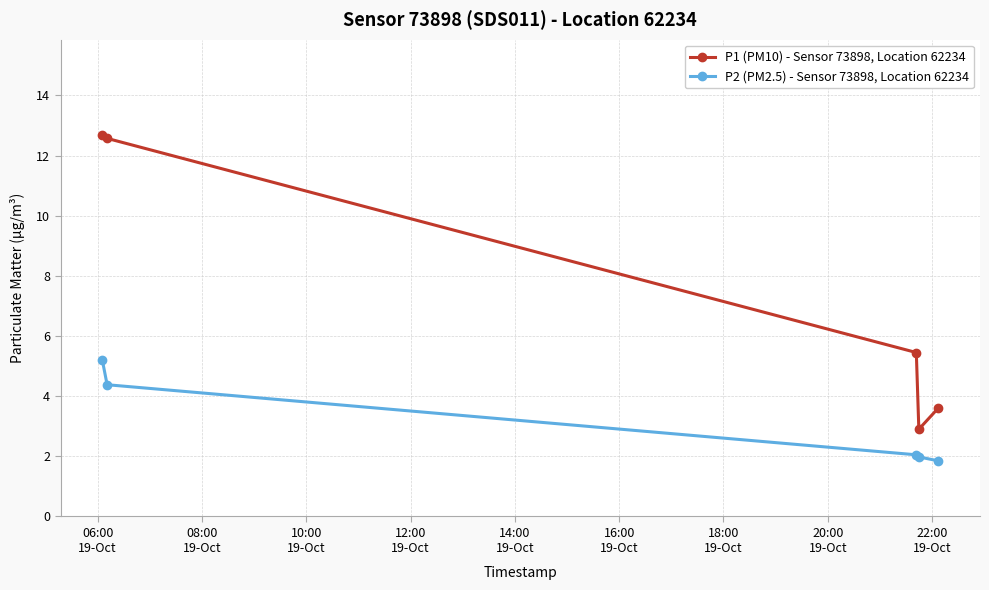

True or false: P2 (PM2.5) - Sensor 73898, Location 62234 and P1 (PM10) - Sensor 73898, Location 62234 intersect in this chart.

False